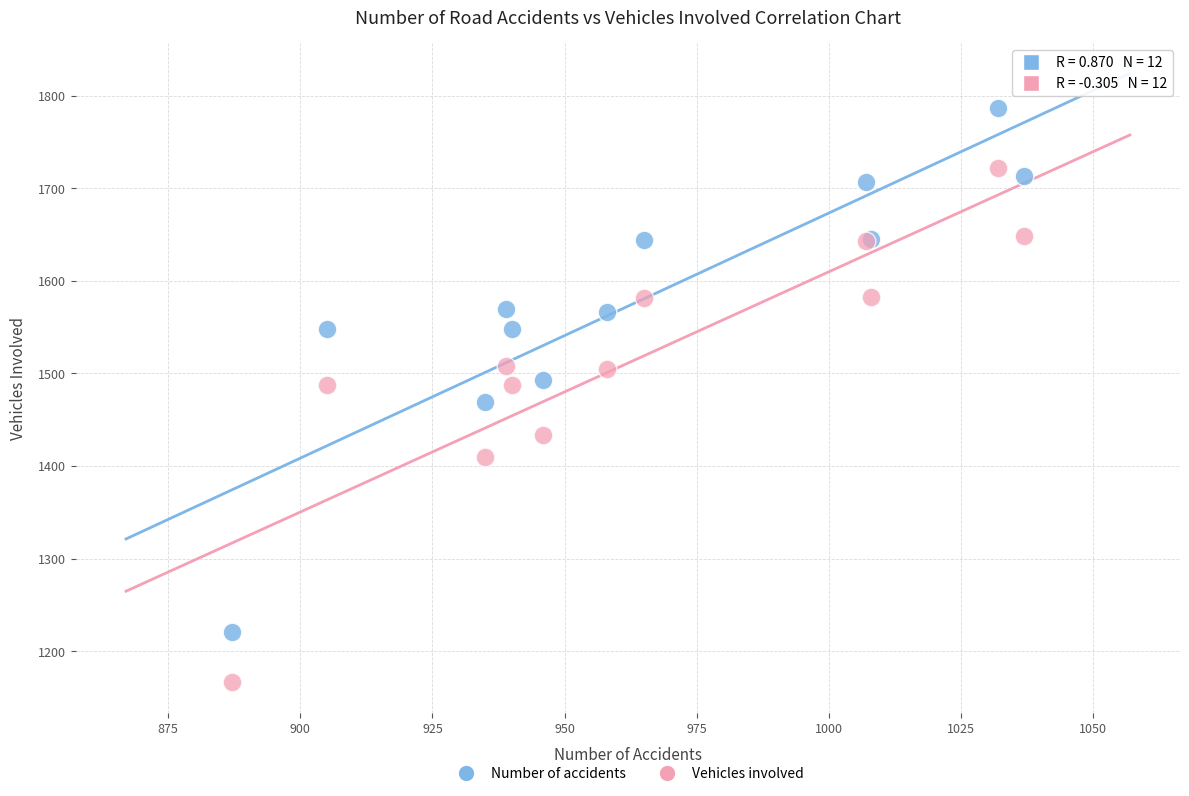

Which series reaches the minimum Y coordinate?

Vehicles involved